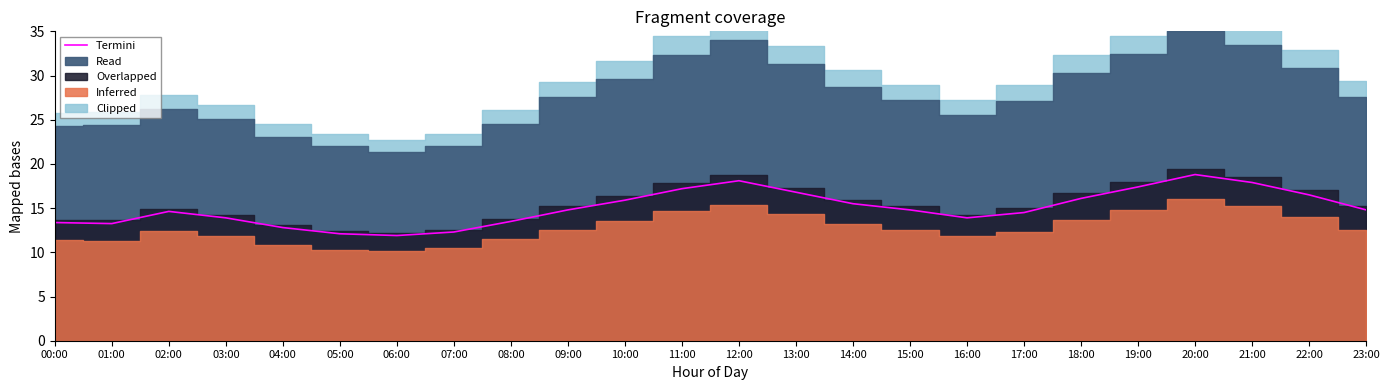

What is the change in value from 12:00 to 20:00?

+0.7